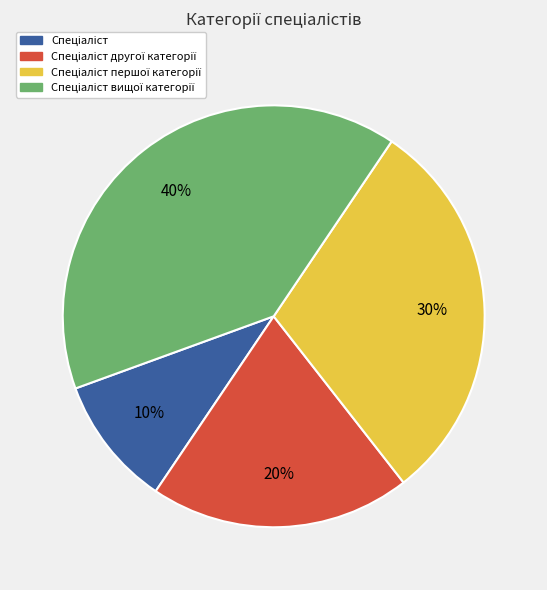

To the nearest percent, what is the average slice percentage?

25%